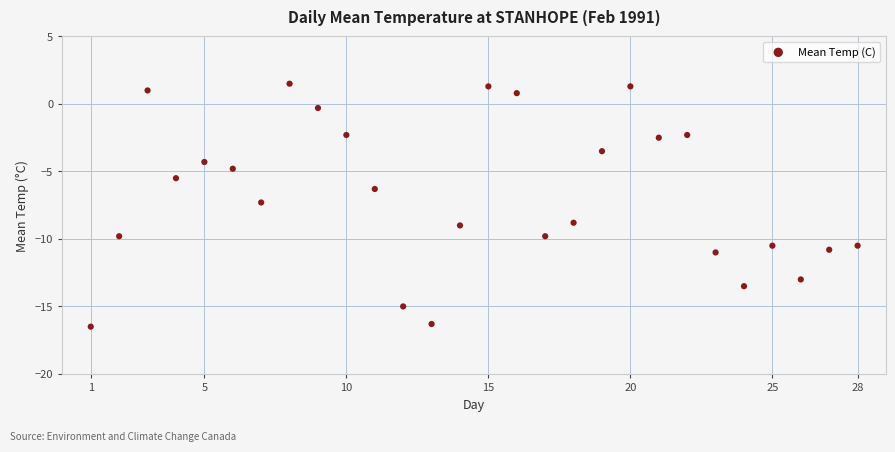

What Y value in the scatter plot is closest to -7?

-7.3